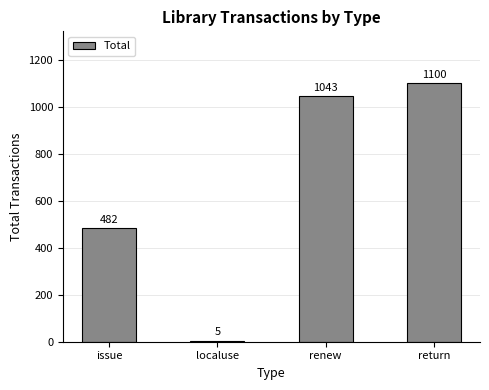

Between issue and localuse, which is larger?

issue